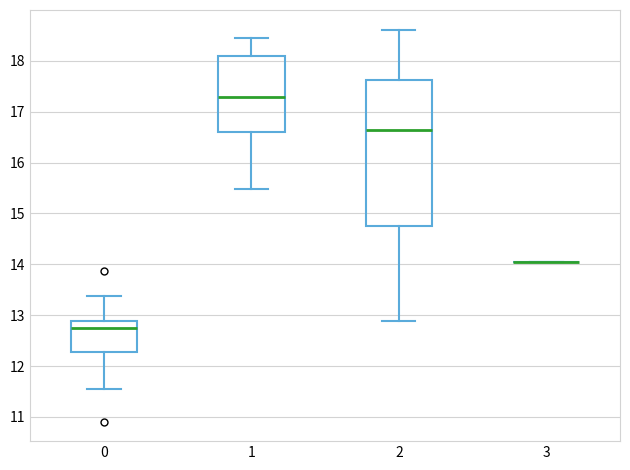

Reading left to right, transcribe this box plot: for each box, give where its median line is, the range the box spans, and where its two whiskers end, as read against the y-axis. The values are not printed on the chart, so give them approximately, as read against the axis.

0: median 12.7, box 12.3 to 12.9, whiskers 11.6 to 13.4
1: median 17.3, box 16.6 to 18.1, whiskers 15.5 to 18.5
2: median 16.6, box 14.8 to 17.6, whiskers 12.9 to 18.6
3: box collapsed to a line at 14.0, whiskers 14.0 to 14.0